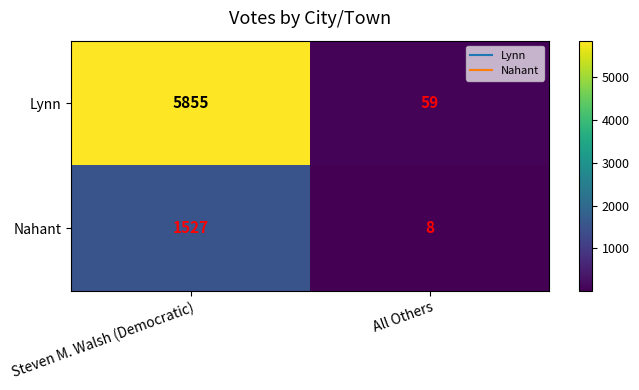

Reading left to right, extract all data points from this chart.

Lynn: Steven M. Walsh (Democratic)=5855	All Others=59
Nahant: Steven M. Walsh (Democratic)=1527	All Others=8